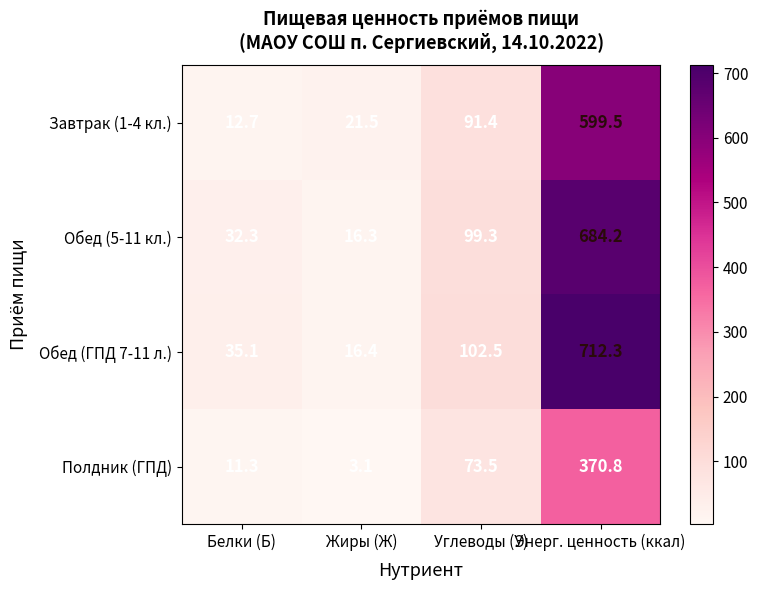

What is the total value across all series at Энерг. ценность (ккал)?

2366.8